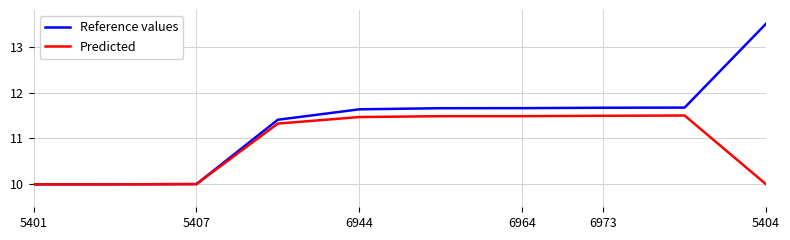

What is the lowest value of the Reference values series?

10.0